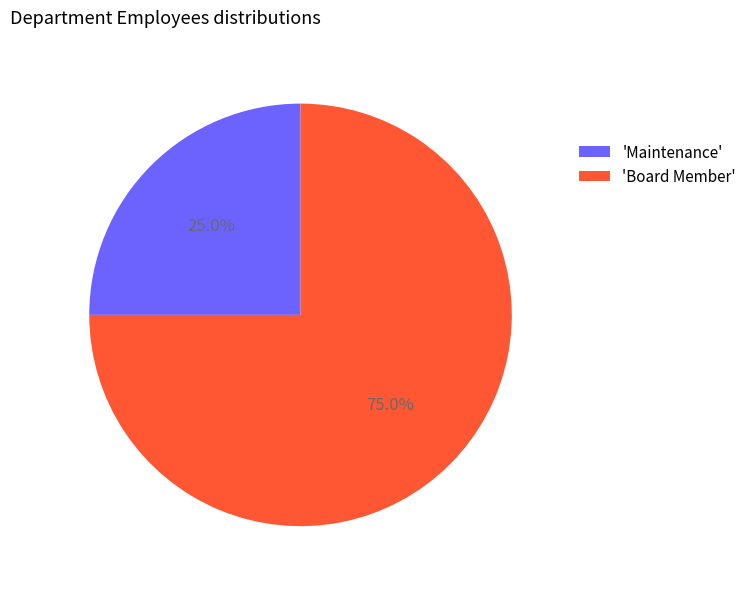

Which category has the smallest portion of the pie?

'Maintenance'